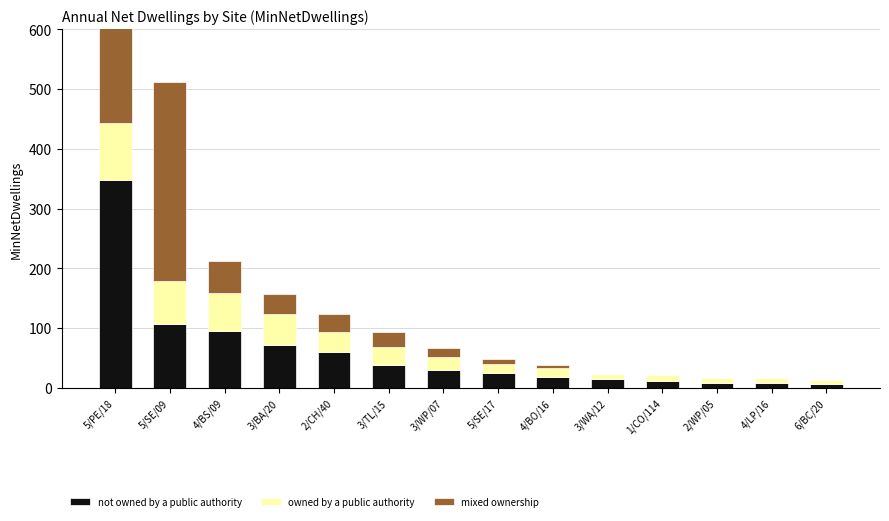

Is the value of owned by a public authority at 1/CO/114 greater than the value of mixed ownership at 4/BS/09?

No